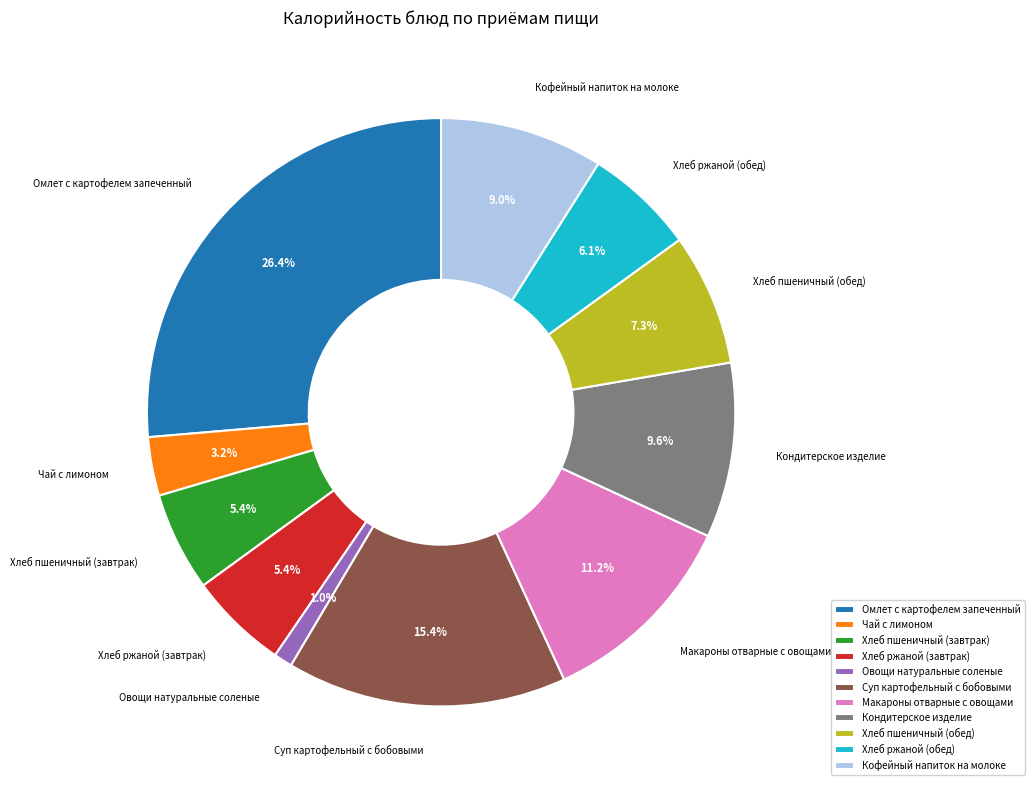

To the nearest percent, what is the combined percentage of Хлеб ржаной (обед) and Омлет с картофелем запеченный?

32%